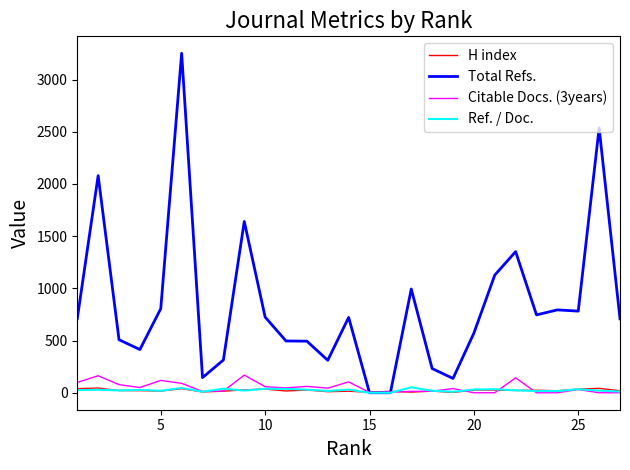

Which series has the largest total across all categories?

Total Refs.